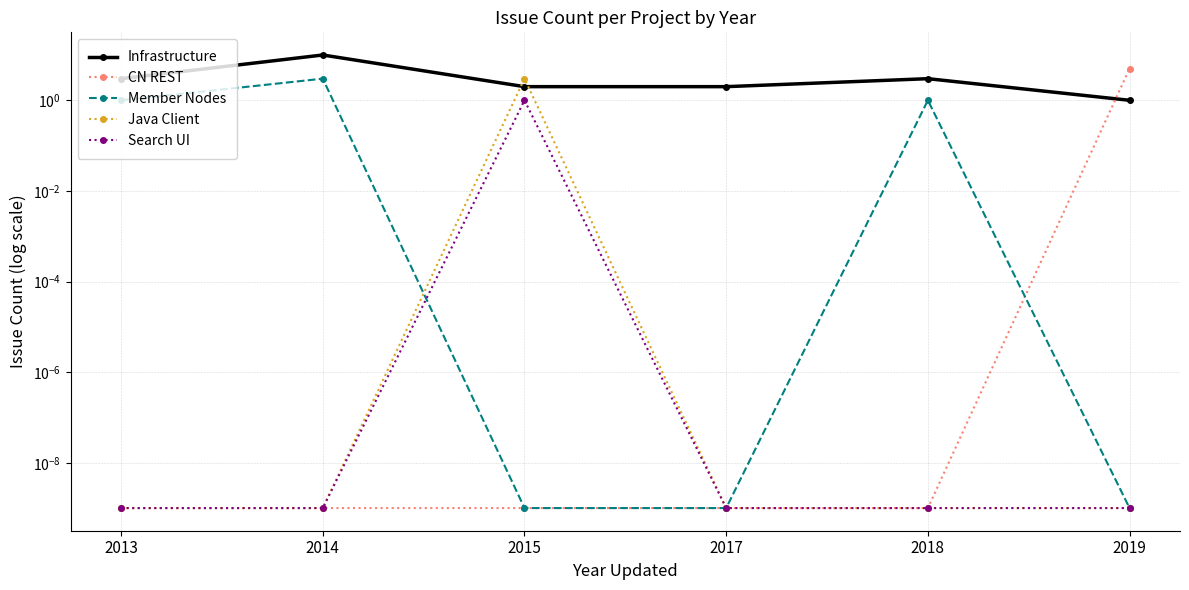

Which label corresponds to the largest value in the chart?

2014